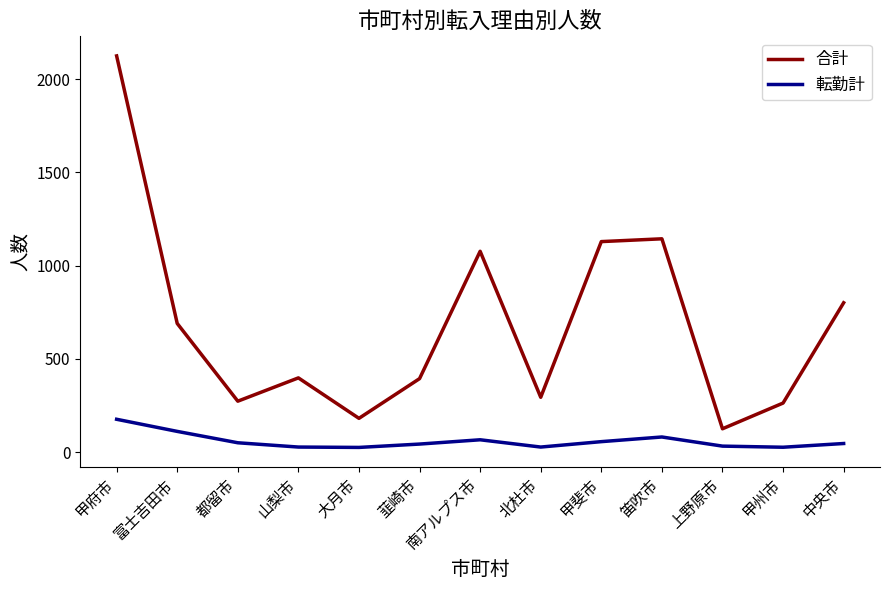

What is the minimum value for 転勤計?

25